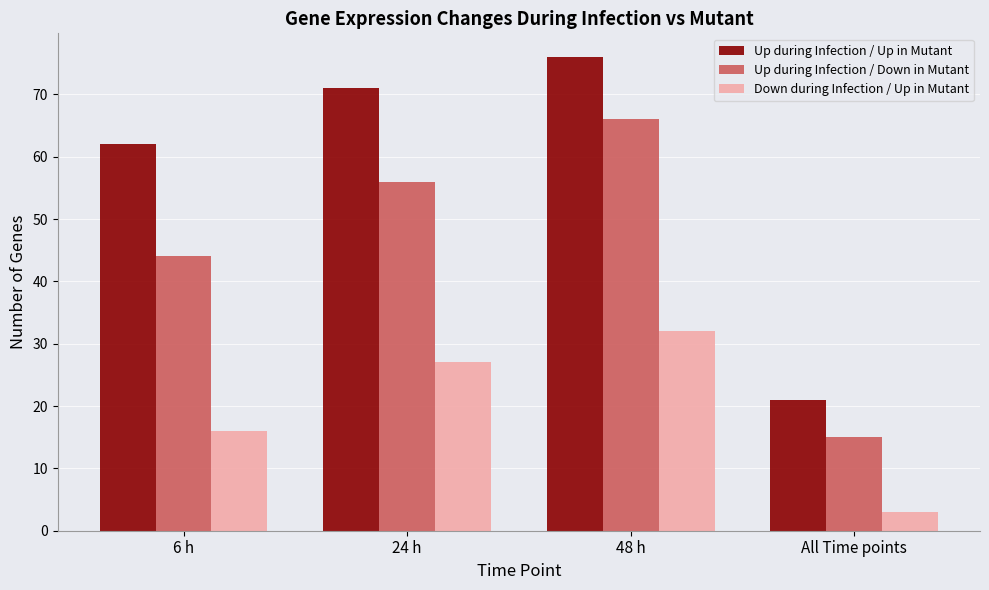

How many data points in Up during Infection / Down in Mutant are less than 56?

2